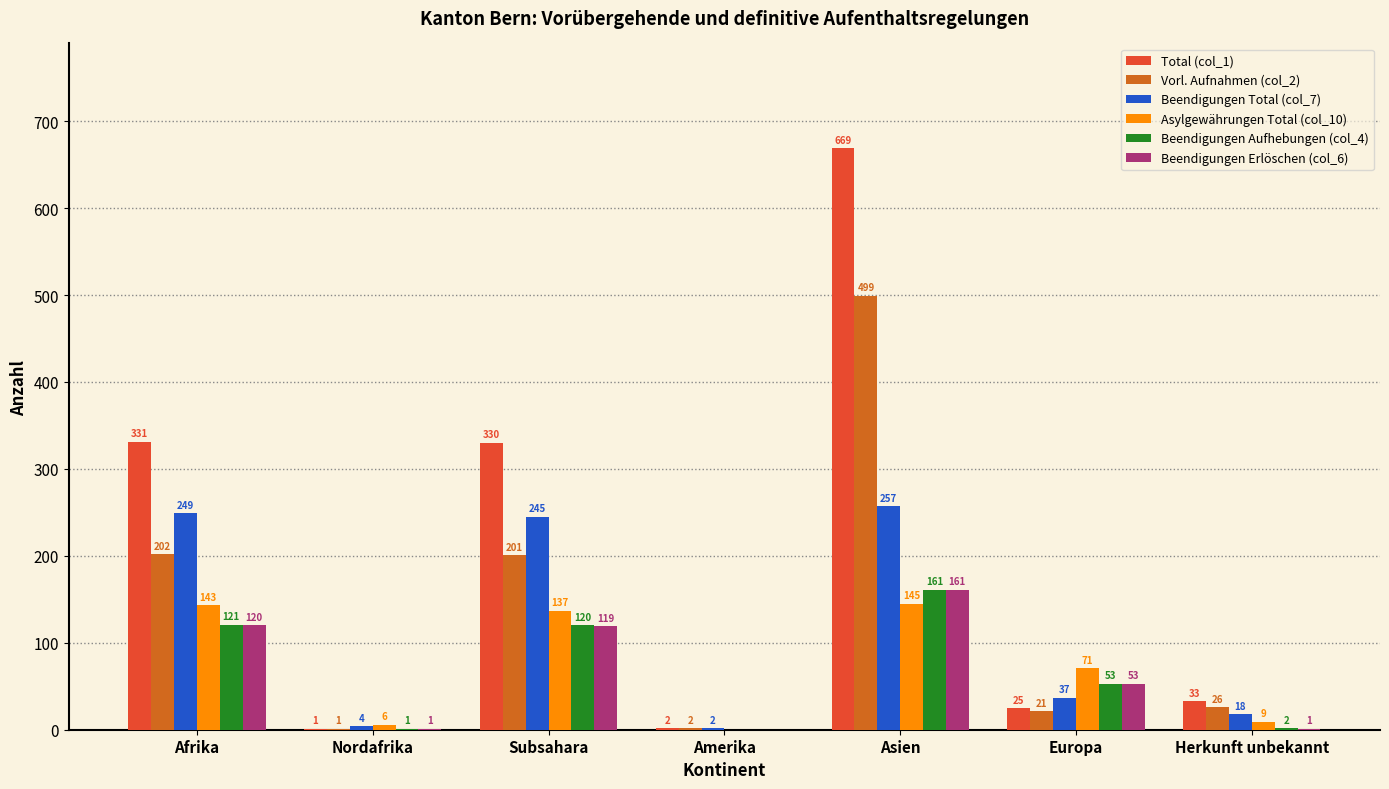

What is the sum of all Beendigungen Total (col_7) values?

812